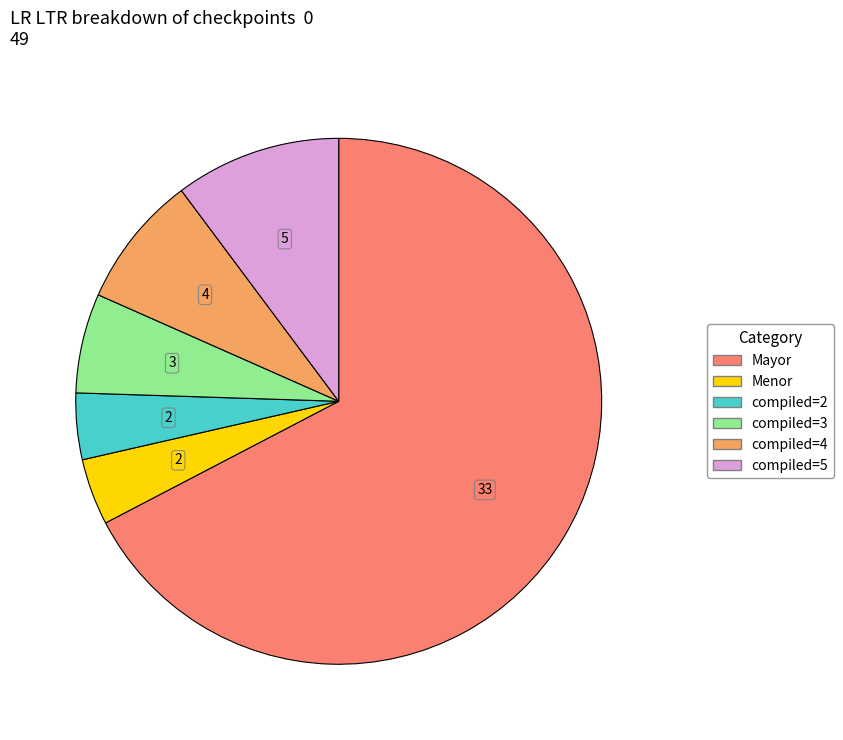

Is there any slice that represents more than half of the pie?

Yes